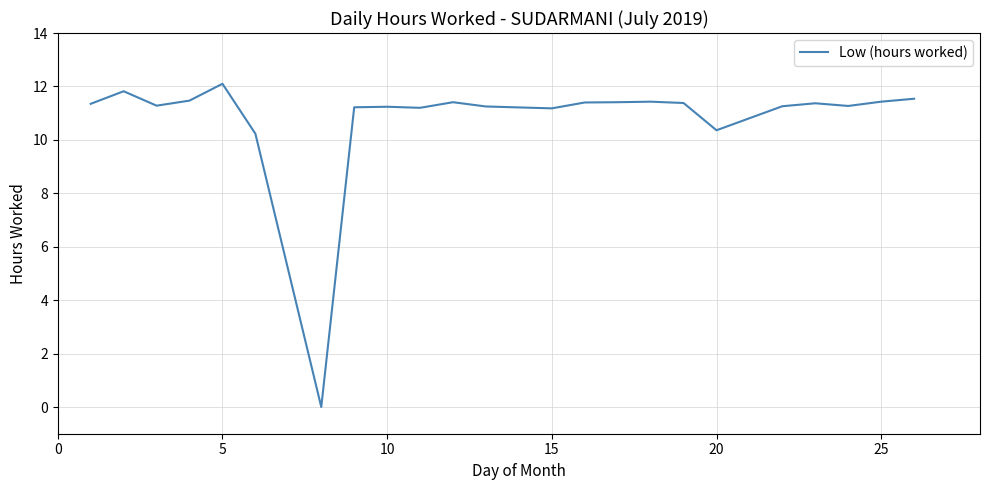

What is the greatest value displayed?

12.1